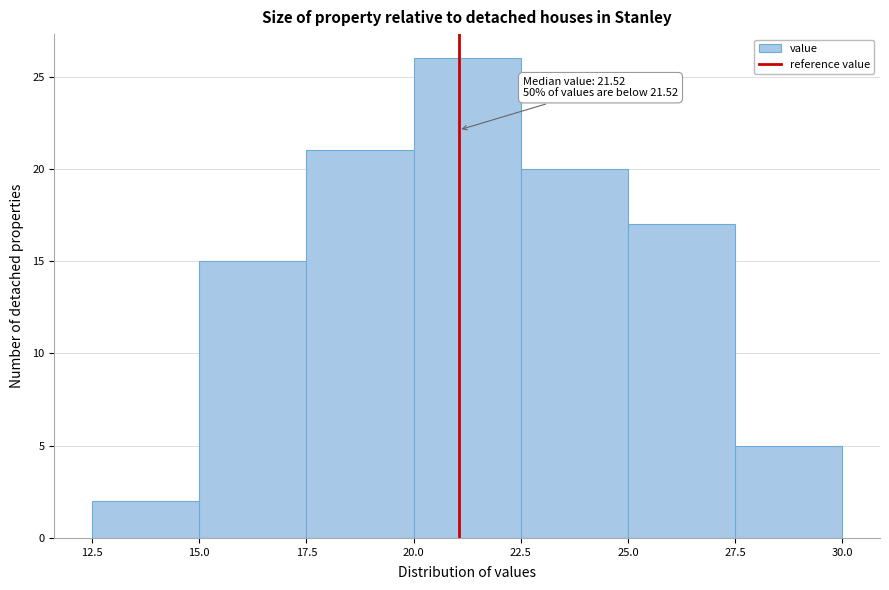

Over which range of the x-axis is the bar tallest?

20.0 to 22.5